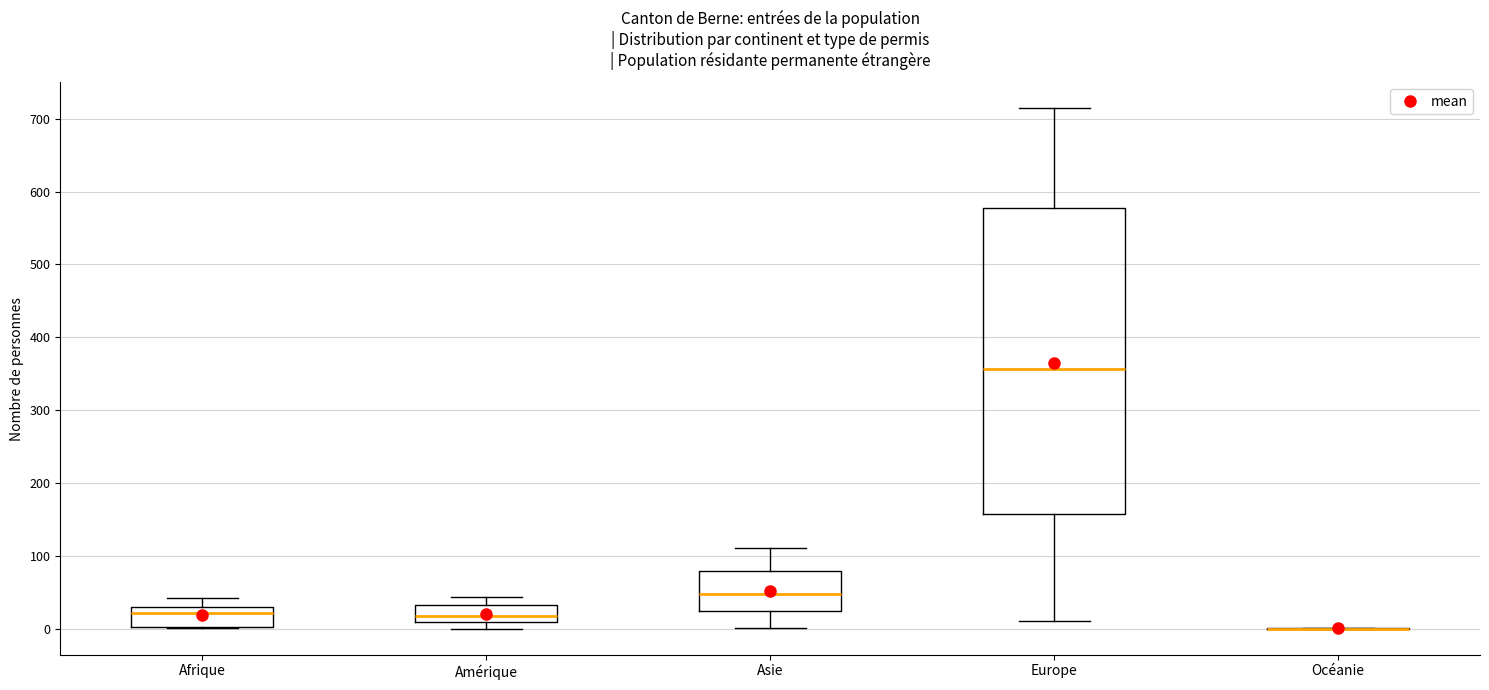

Which box is the tallest, from its lower edge to its upper edge?

Europe